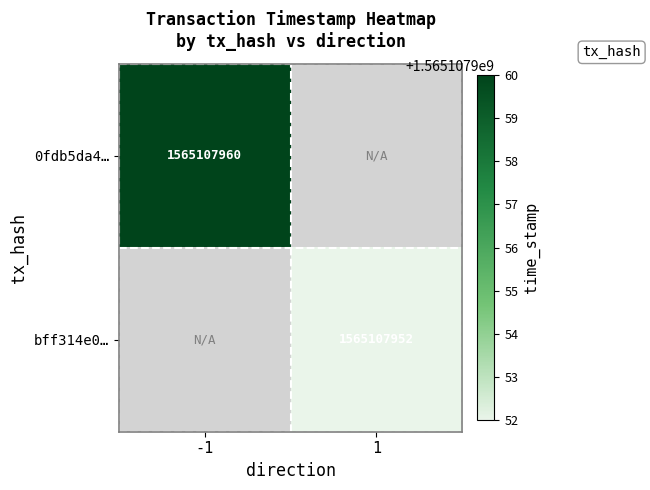

The value of 0fdb5da4… at -1 is 2759186378. True or false?

False